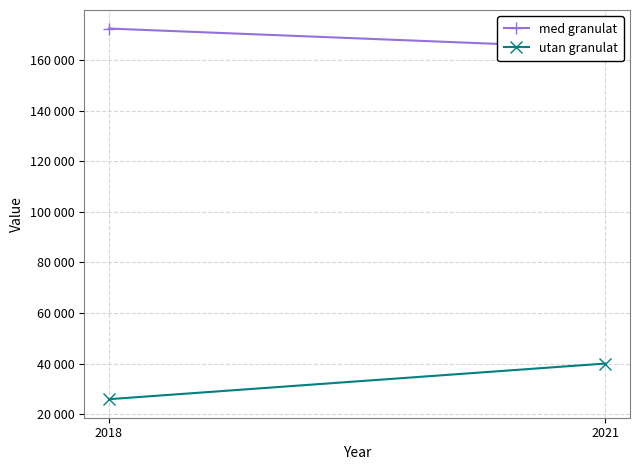

What is the minimum value shown in the chart?

26000